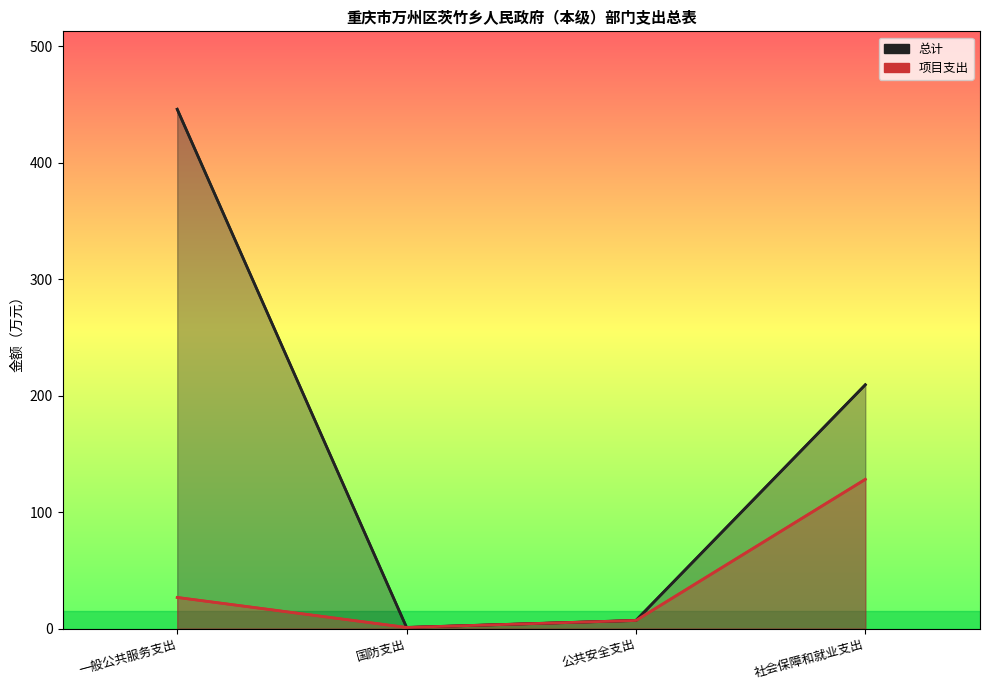

Where is the first local minimum for 总计?

国防支出